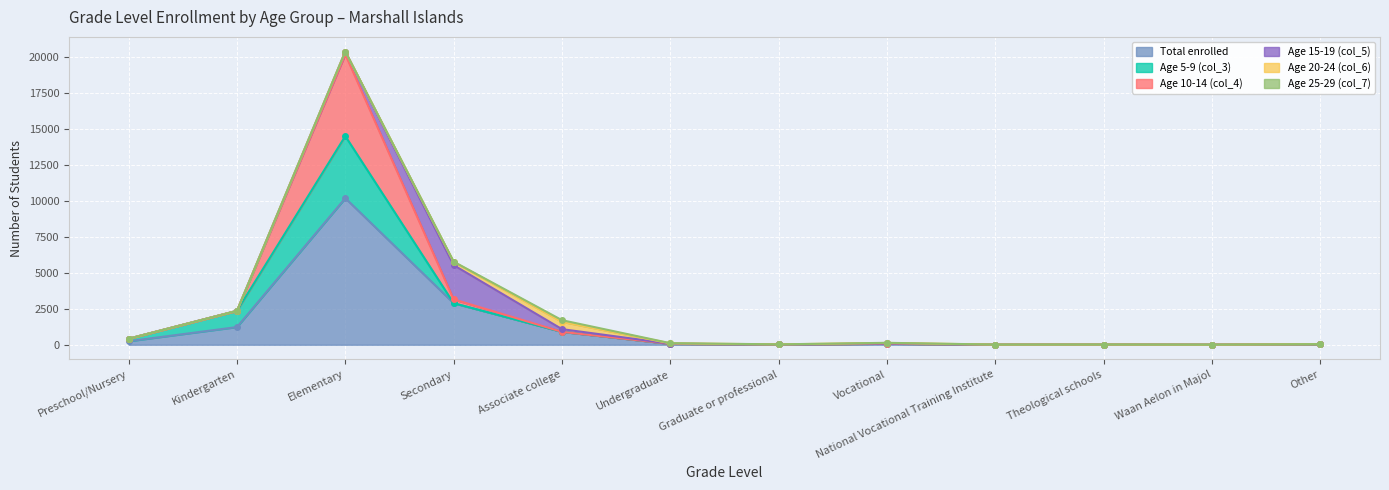

Which series has the largest total across all categories?

Total enrolled